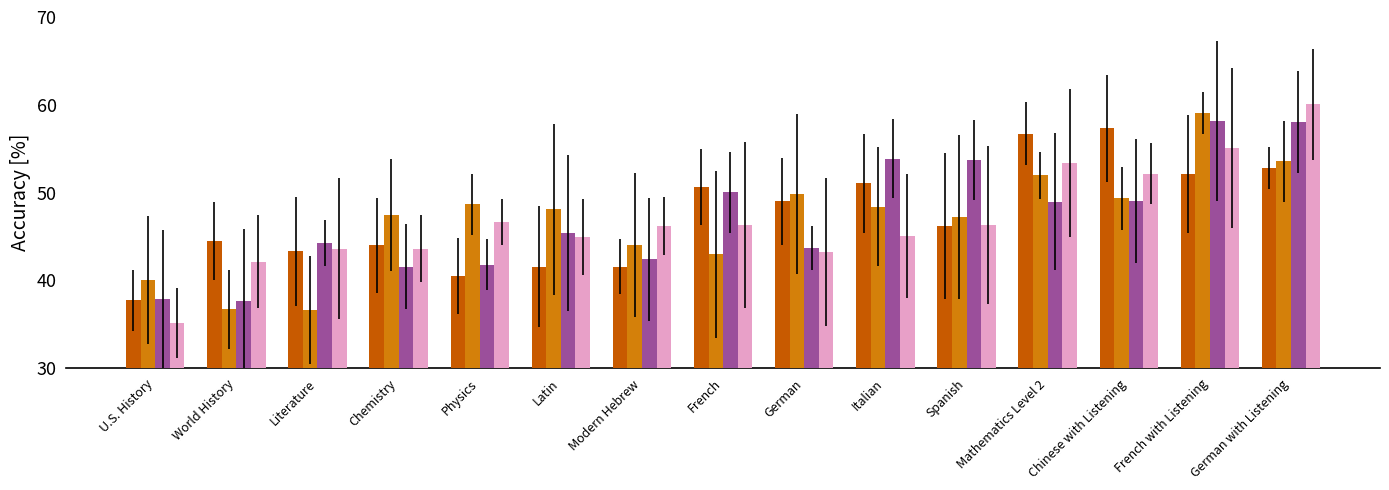

What position from the left is Latin?

6